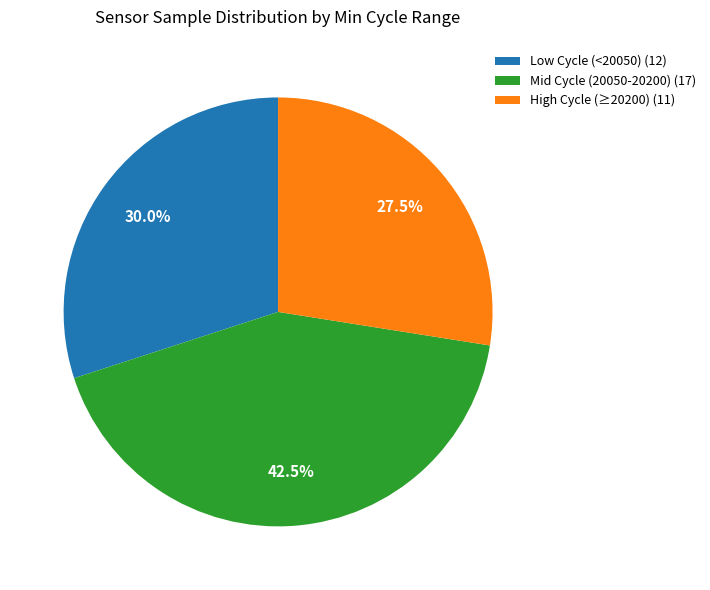

Rank the categories by value from highest to lowest.

Mid Cycle (20050-20200) (17), Low Cycle (<20050) (12), High Cycle (≥20200) (11)